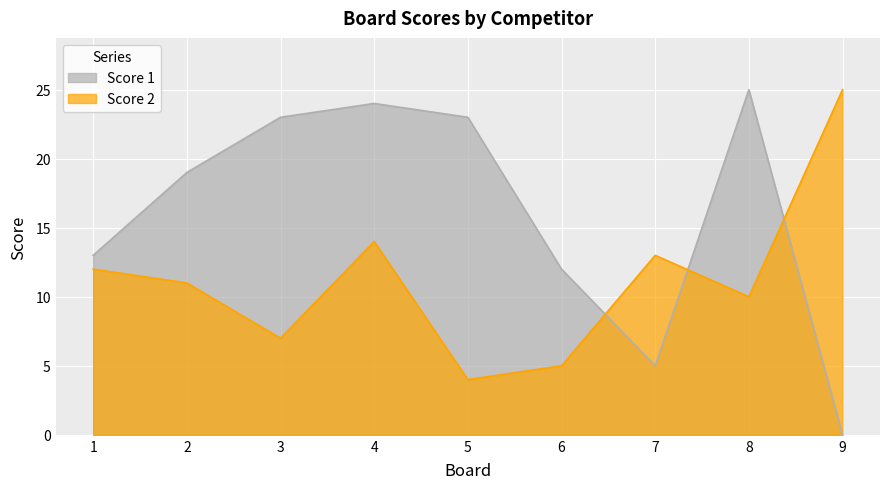

At how many categories does at least one series exceed 18?

6